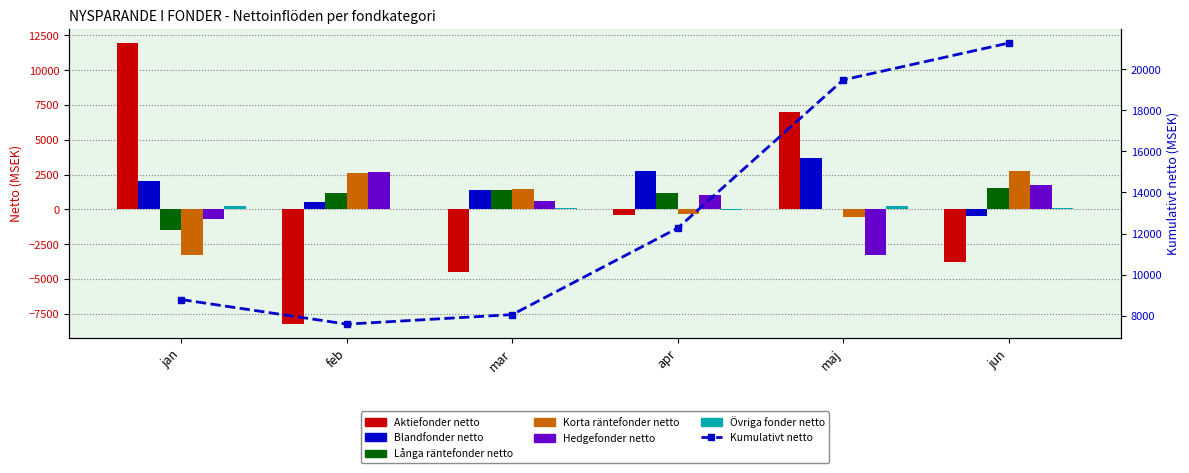

What is the minimum value for Långa räntefonder netto?

-1470.9